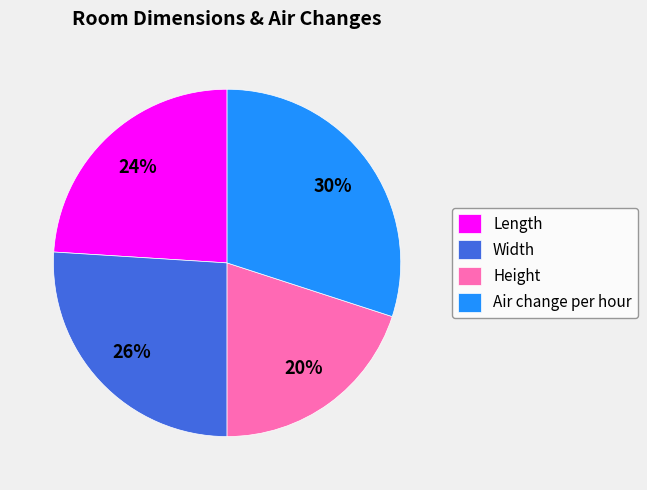

True or false: Length accounts for 32% of the total.

False